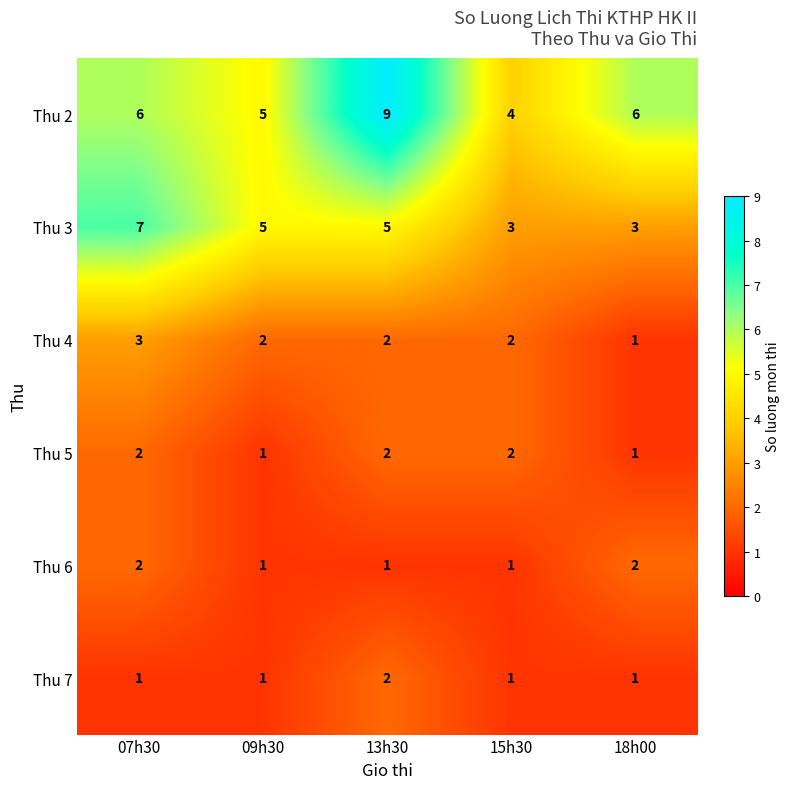

What is the smallest value displayed?

1